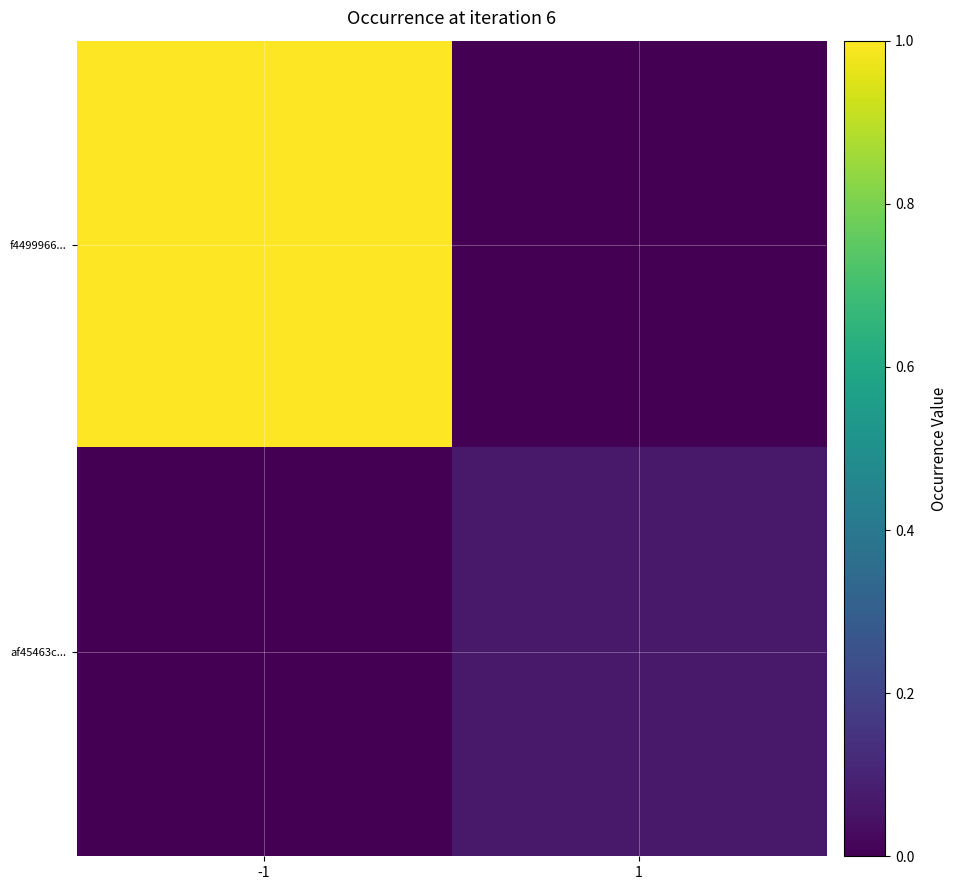

Between -1 and 1, which series saw the biggest shift?

f4499966...